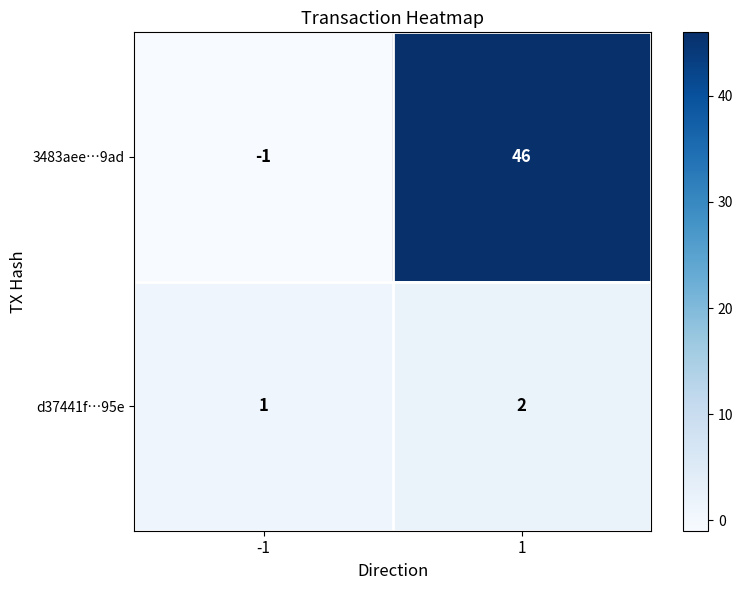

Which series has the largest total across all categories?

3483aee…9ad